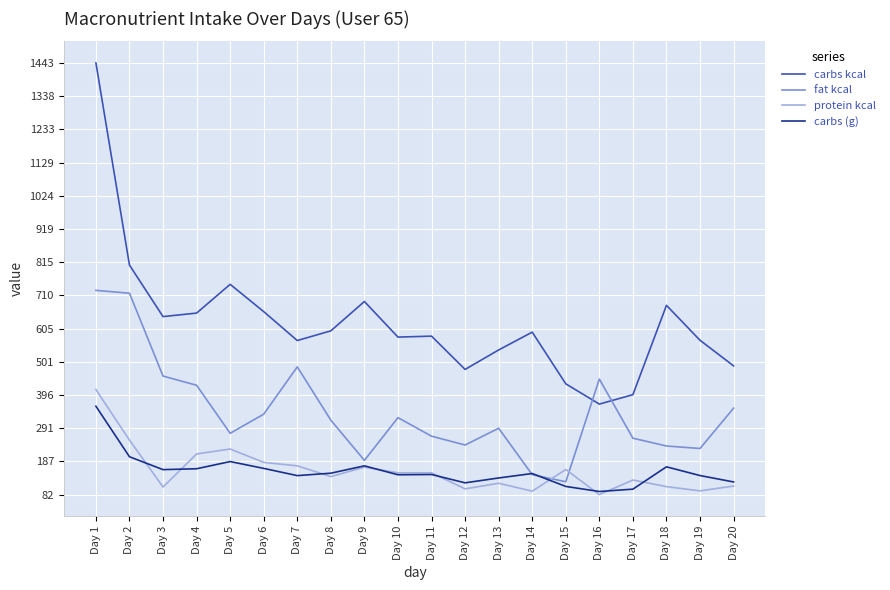

What is the sum of all protein kcal values?

3166.2